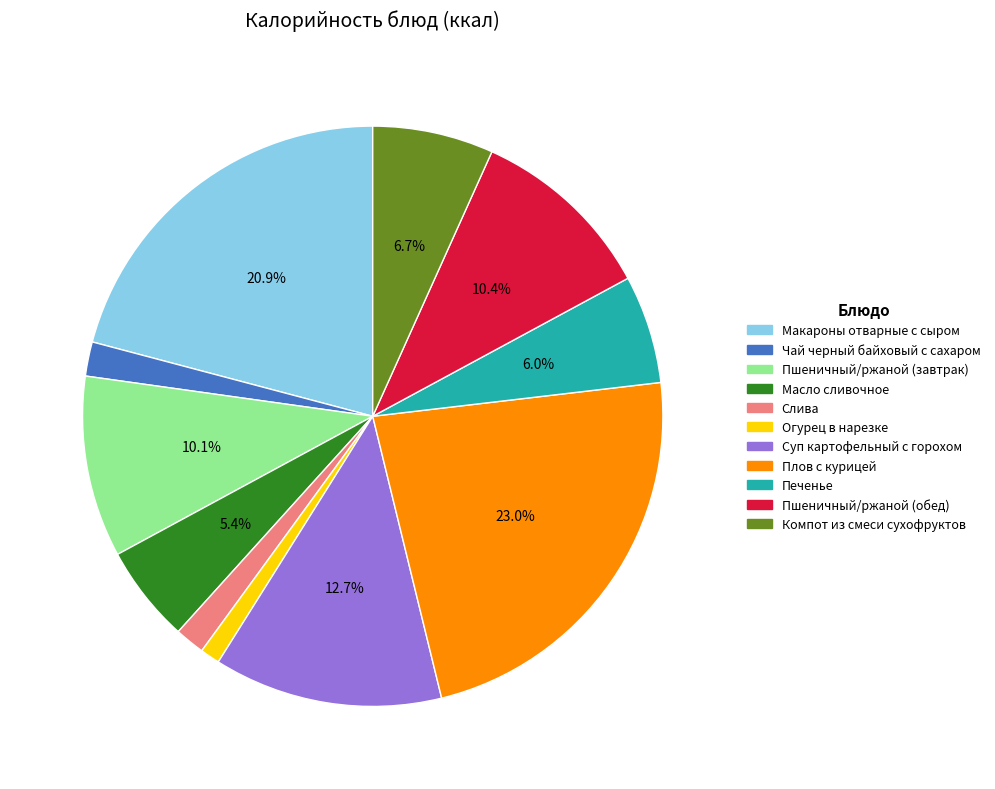

Count the number of slices in the pie.

11